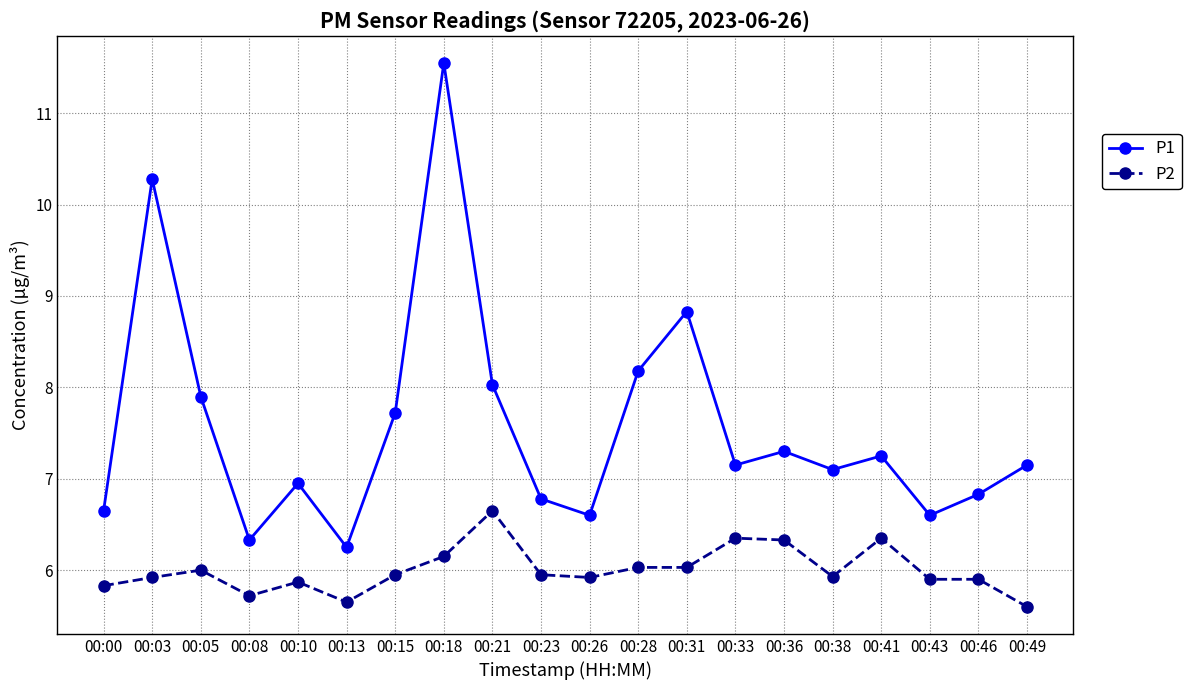

At which category does the chart reach its peak across all series?

00:18